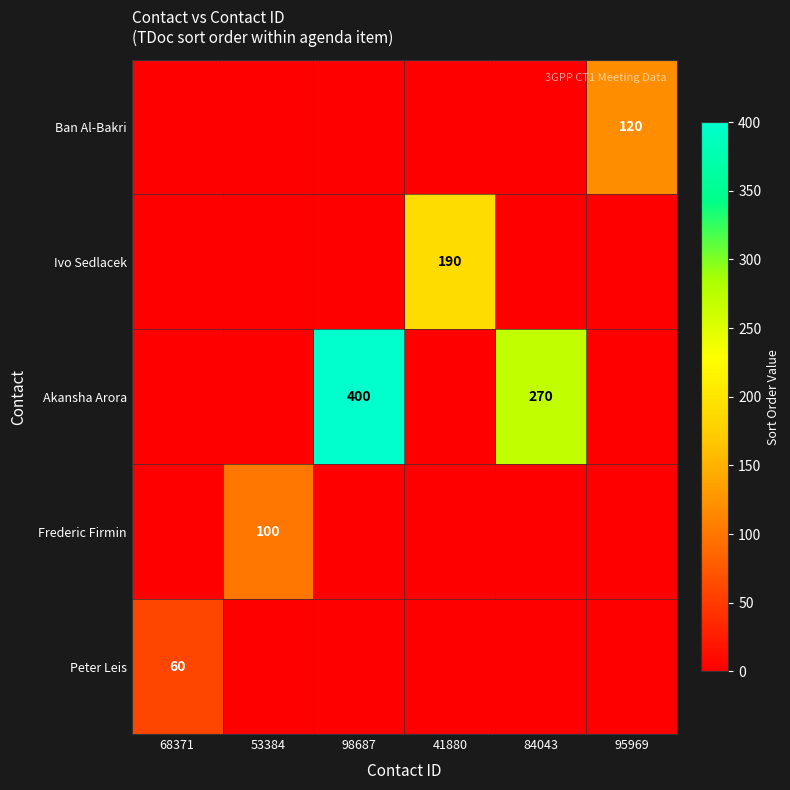

The value of Akansha Arora at 84043 is 270. True or false?

True